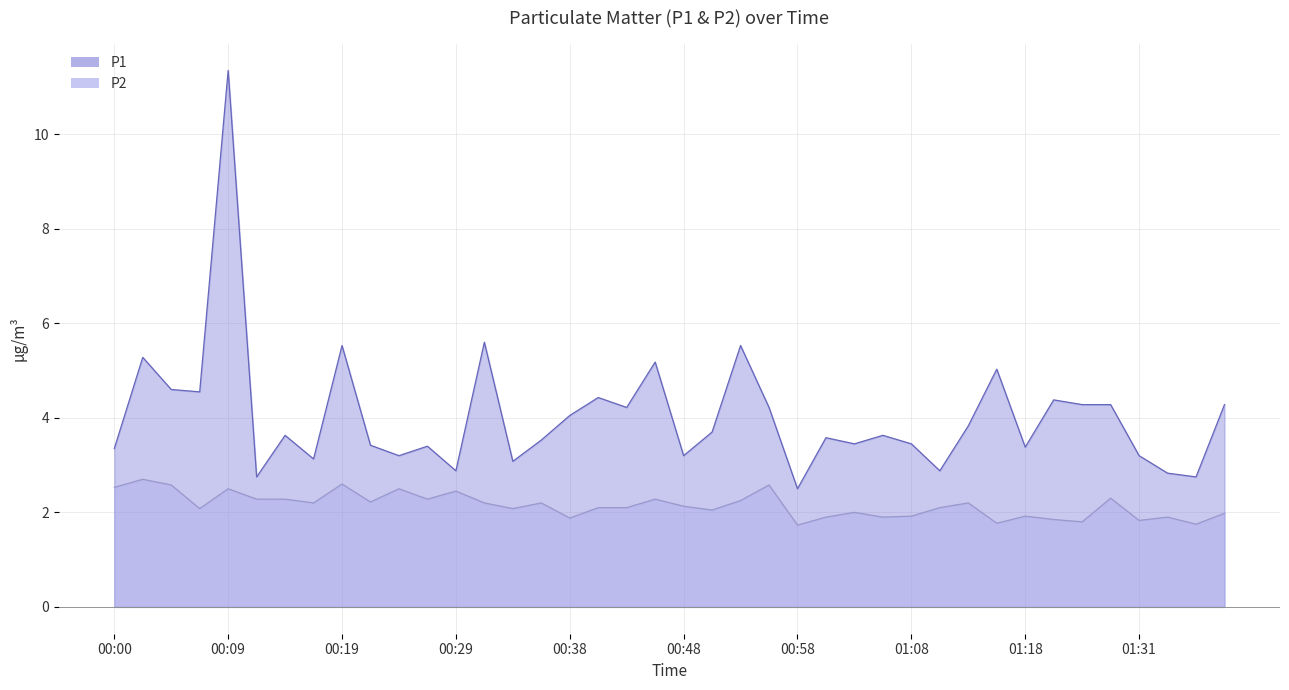

What is the difference between the maximum and minimum values in the P2 series?

1.0